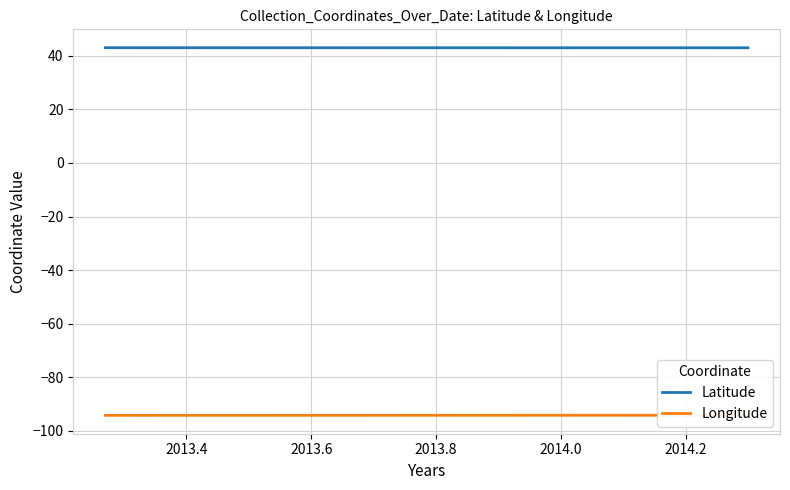

At which category is the sum across all series the highest?

2013.4